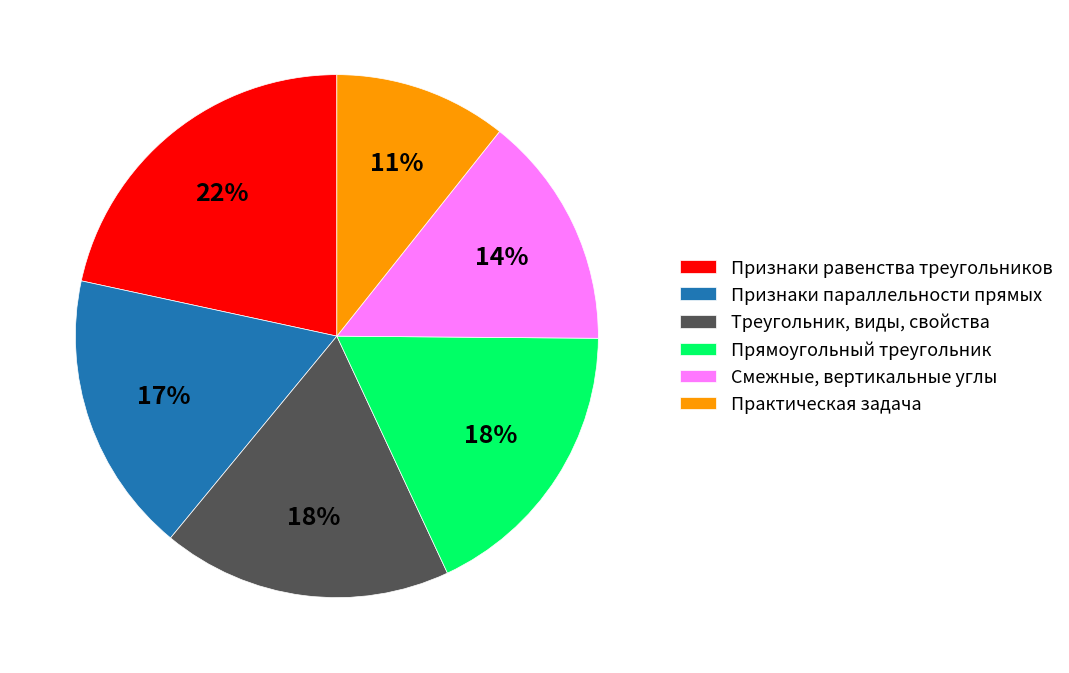

Do Признаки равенства треугольников and Треугольник, виды, свойства together represent more than half of the pie?

No